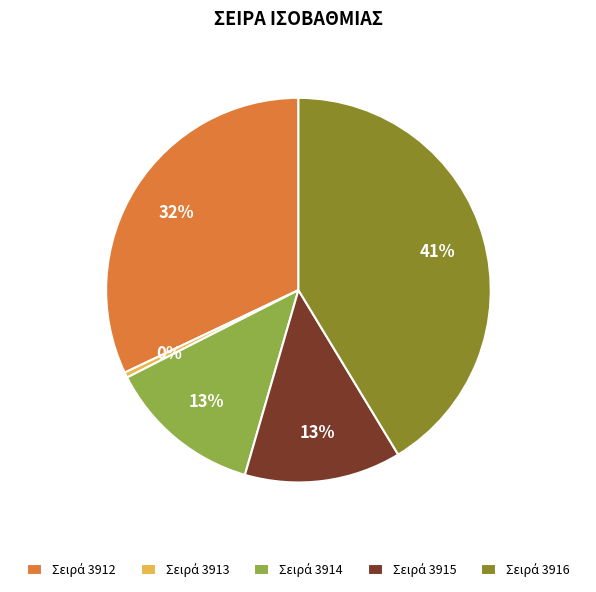

Is there a majority slice in this chart?

No